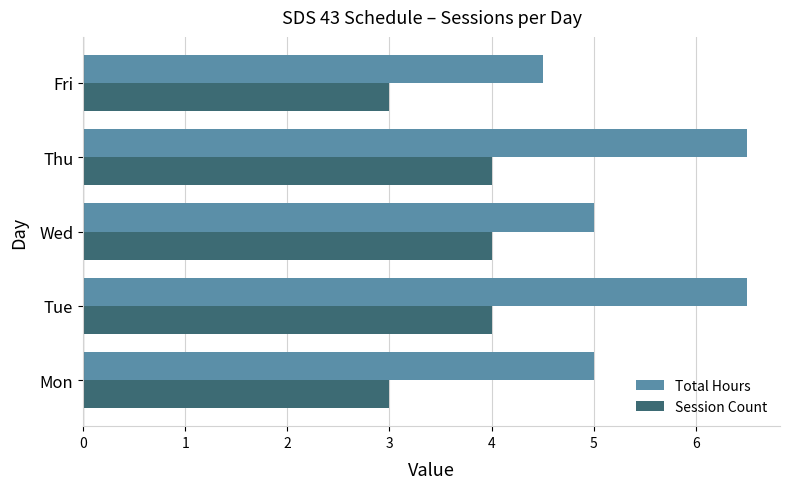

List the series in order of their overall mean, highest first.

Total Hours, Session Count